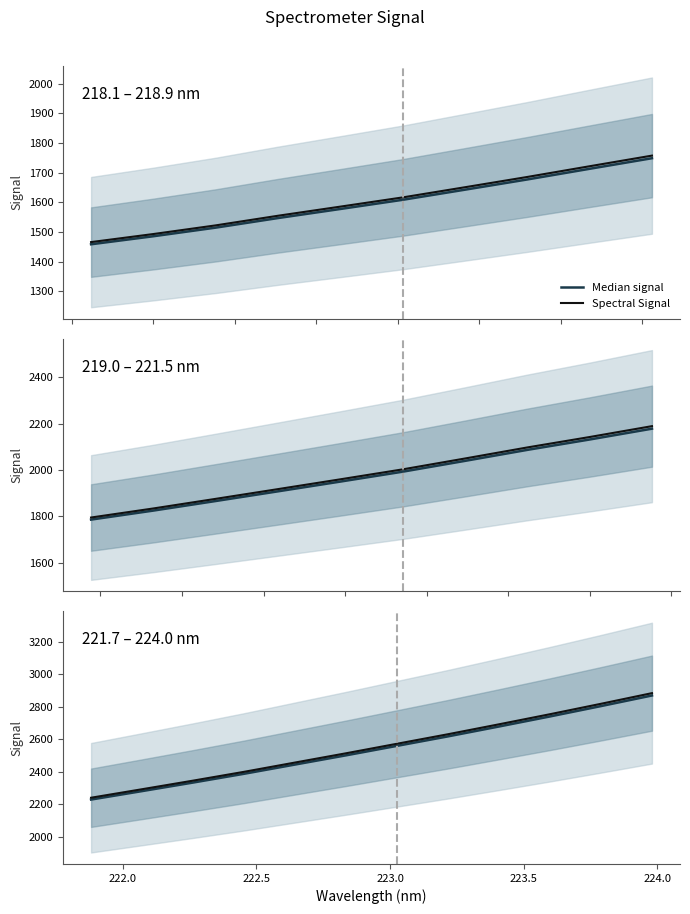

What is the label of the 2nd point from the left?

222.0